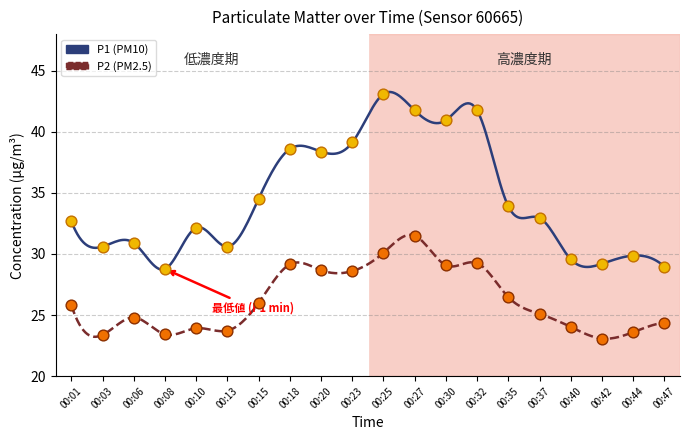

Which series contains the highest Y value?

P1